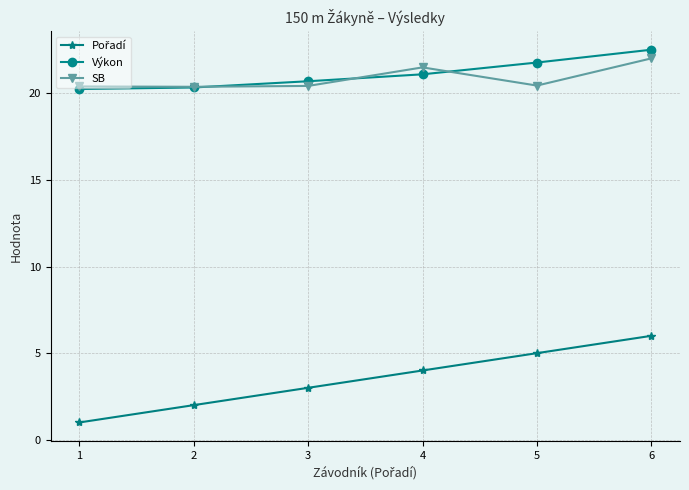

At how many categories does at least one series exceed 9?

6